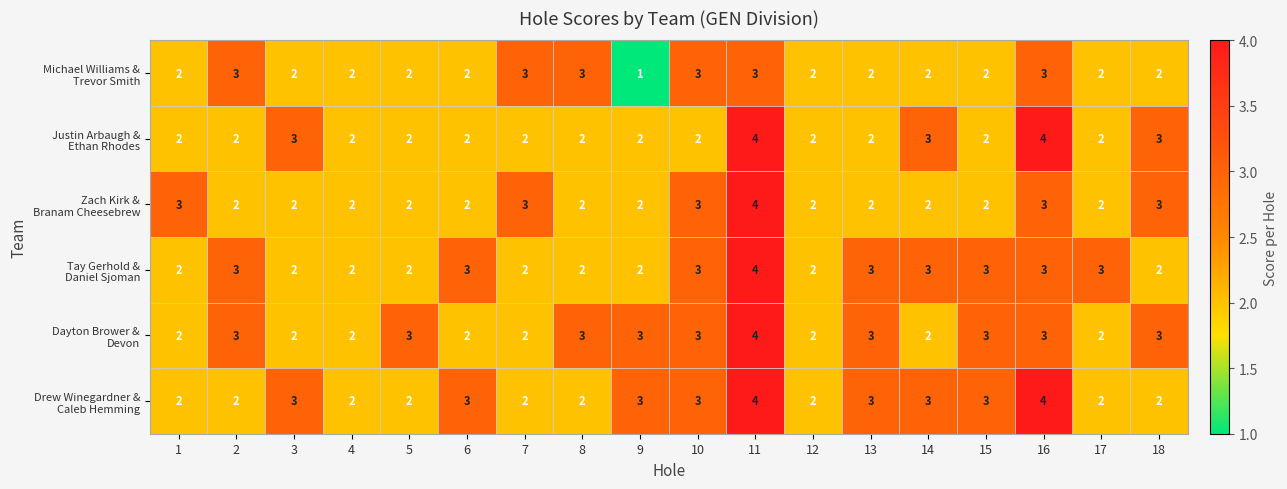

What is the greatest value displayed?

4